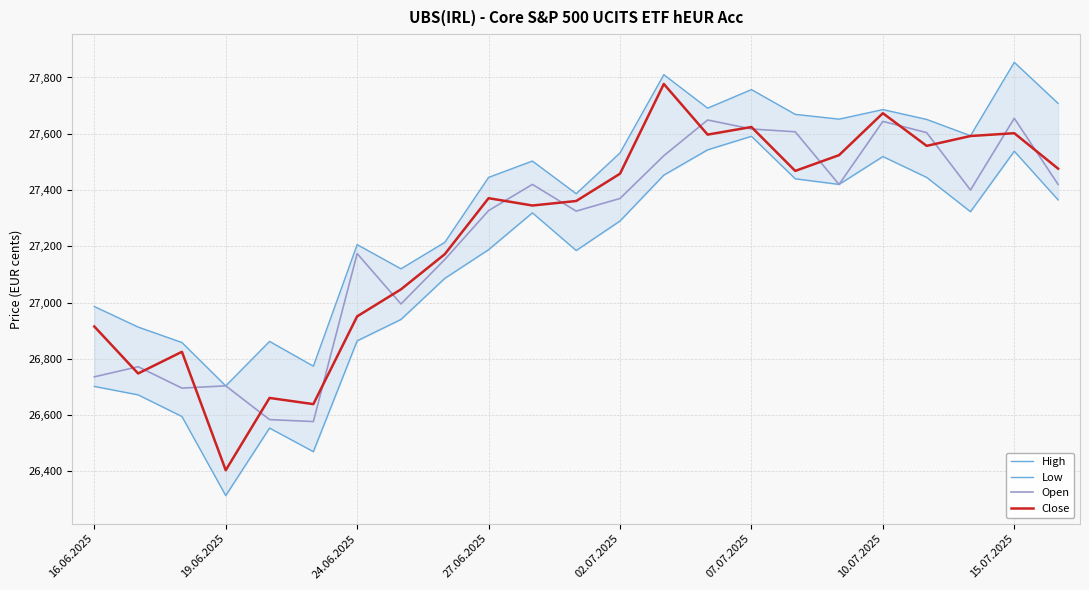

Read the Close value at 15.07.2025, to the nearest 100.

27600